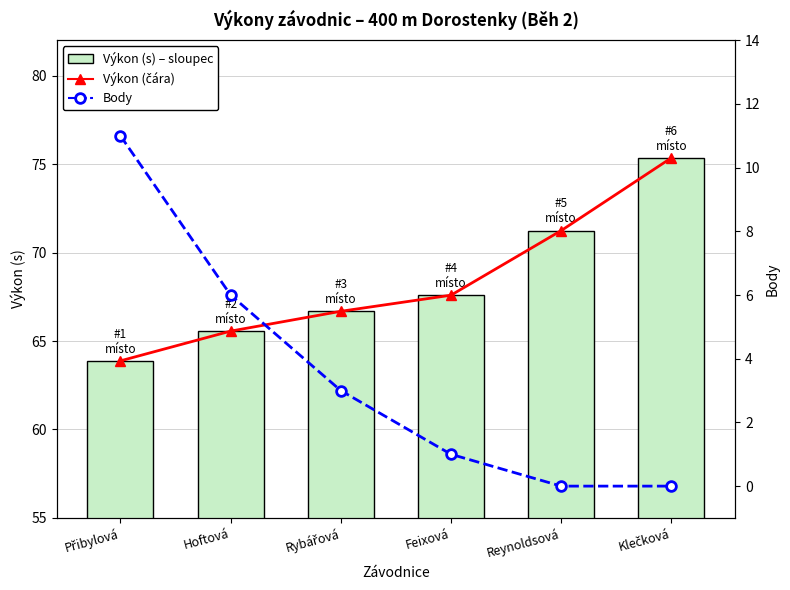

Which series changed the most between Rybářová and Feixová?

Body